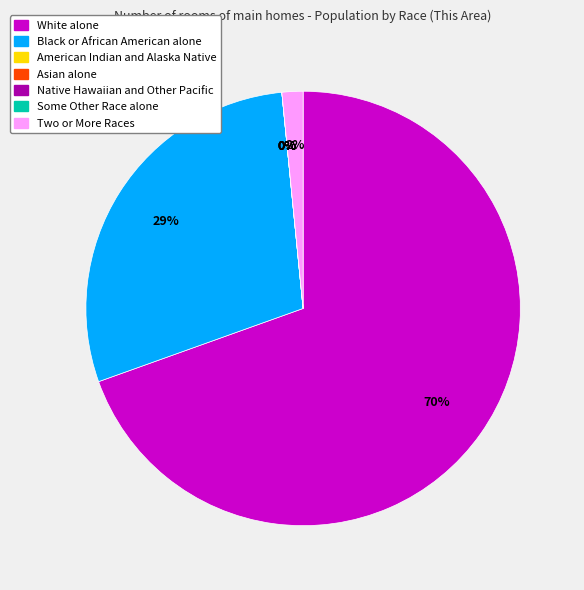

Which slice is the smallest?

American Indian and Alaska Native